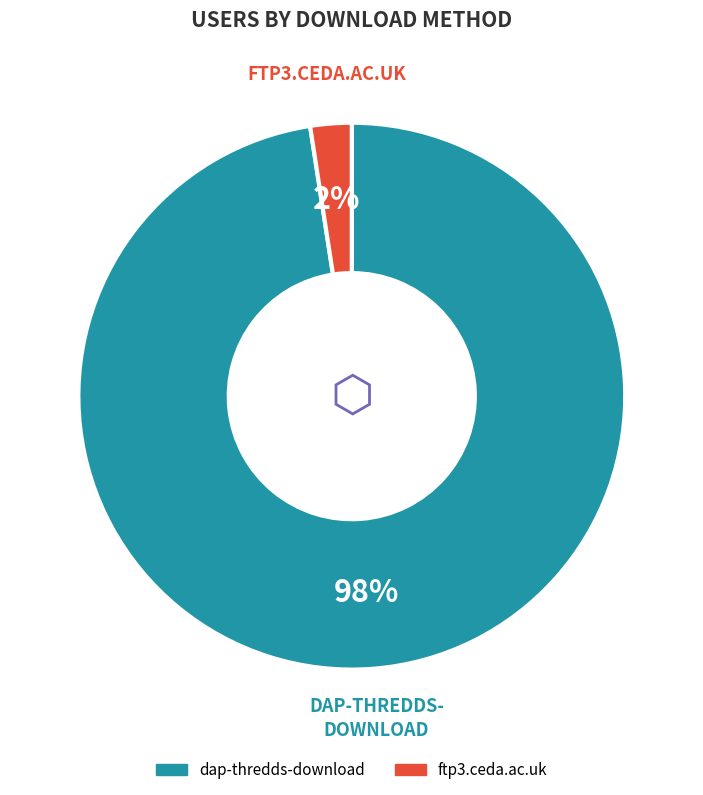

To the nearest percent, what is the combined percentage of ftp3.ceda.ac.uk and dap-thredds-download?

100%